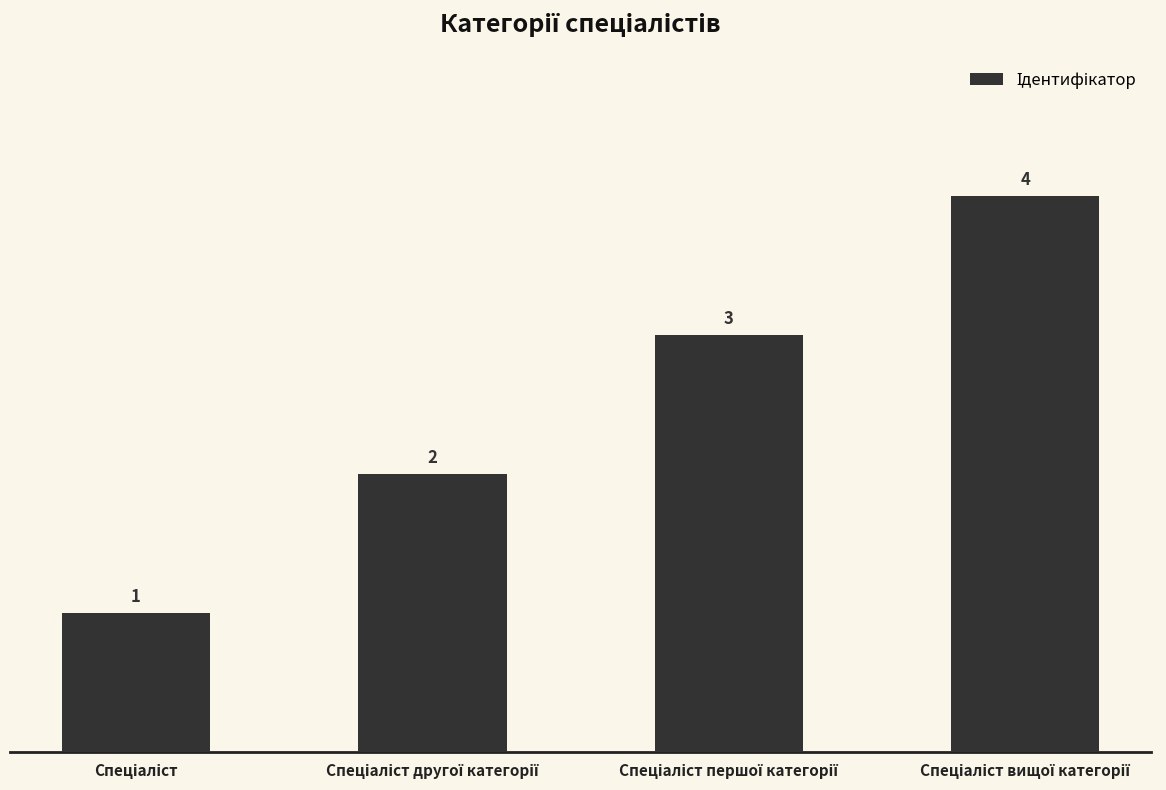

What is the value of the 4th bar from the left?

4